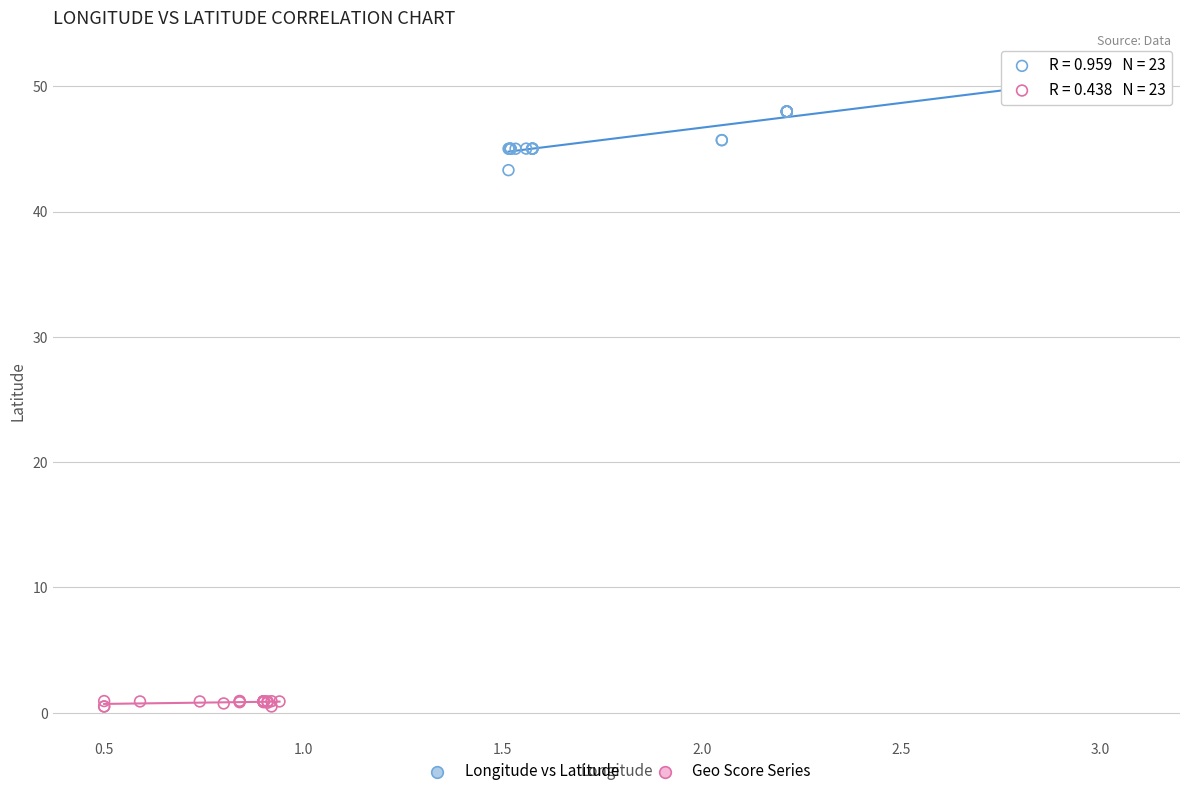

Which series contains the lowest Y value?

Geo Score Series